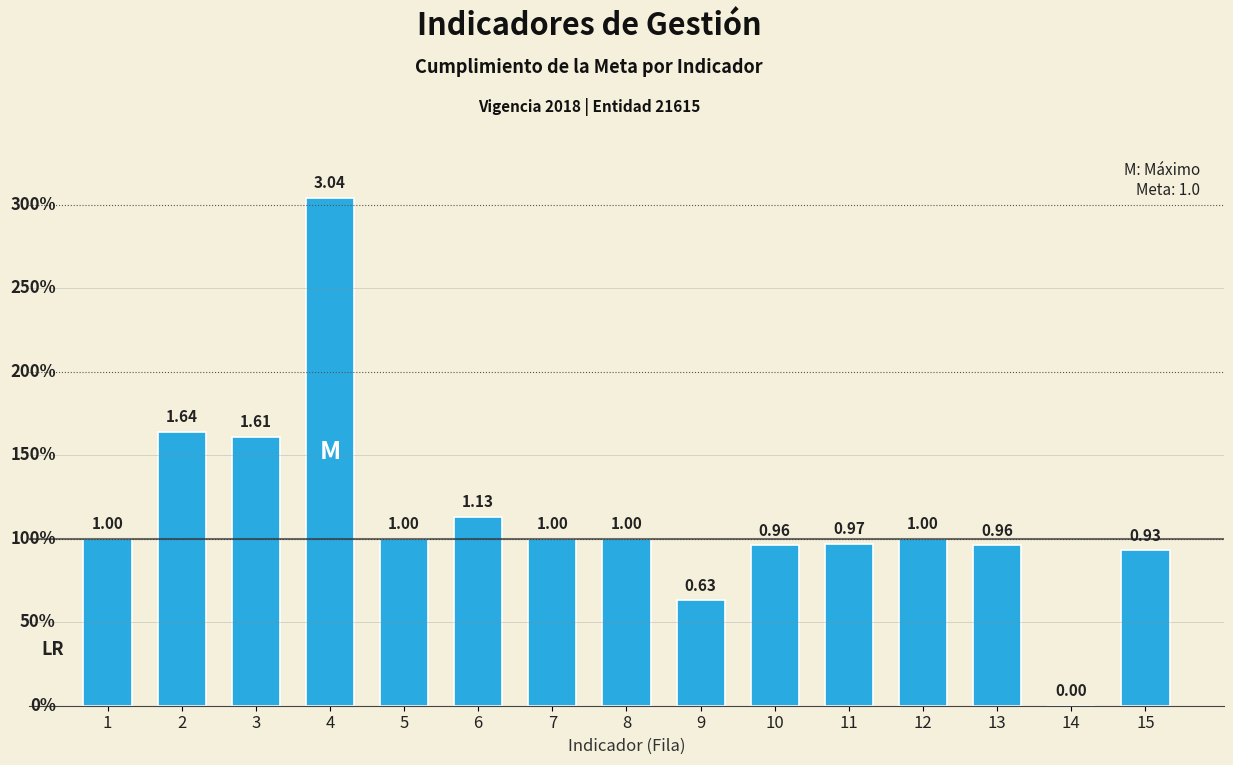

Approximately how many times larger is the value at 10 compared to 6?

0.8